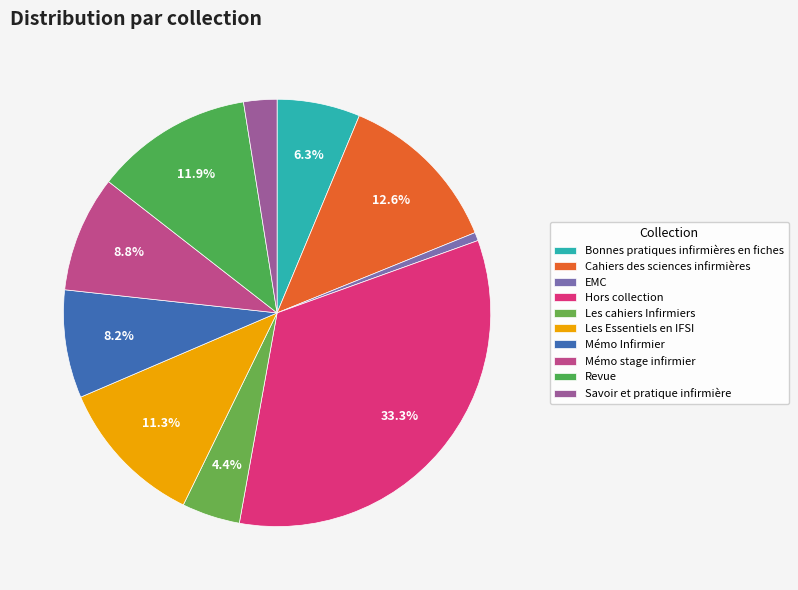

Which slice is the smallest?

EMC